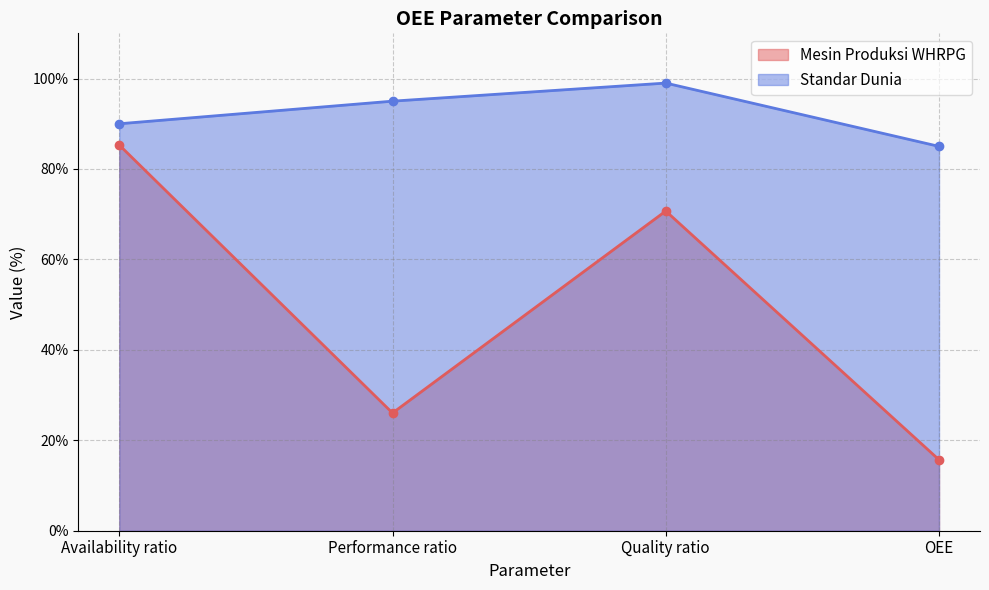

Does the chart have visible grid lines?

Yes